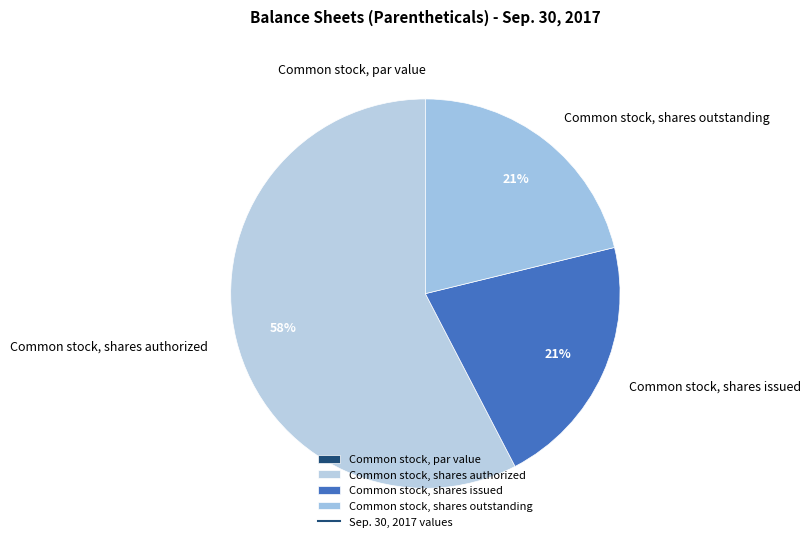

Does Common stock, shares authorized account for over 50% of the chart?

Yes